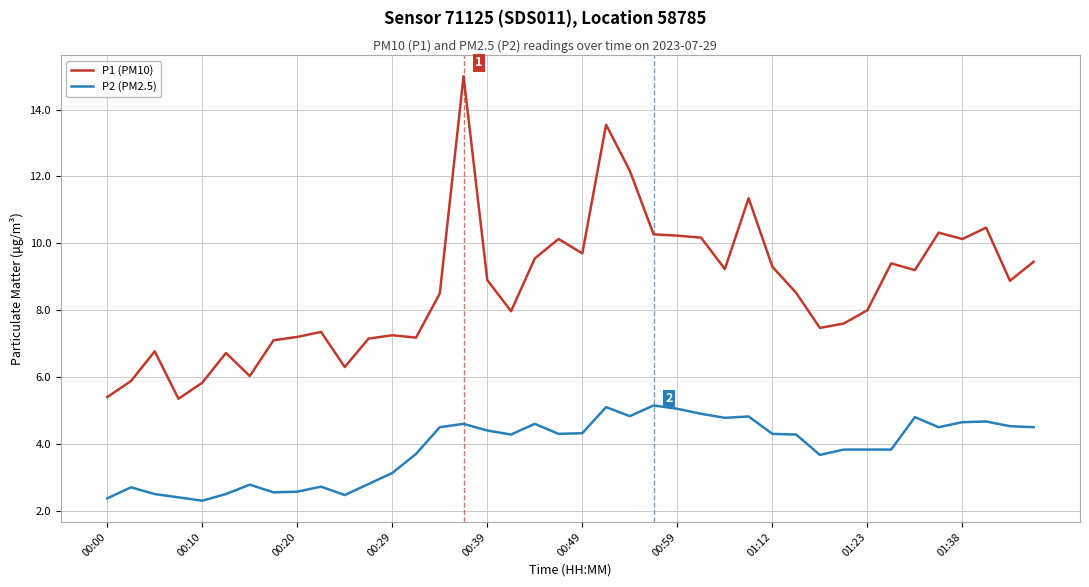

What is the minimum value for P2 (PM2.5)?

2.3